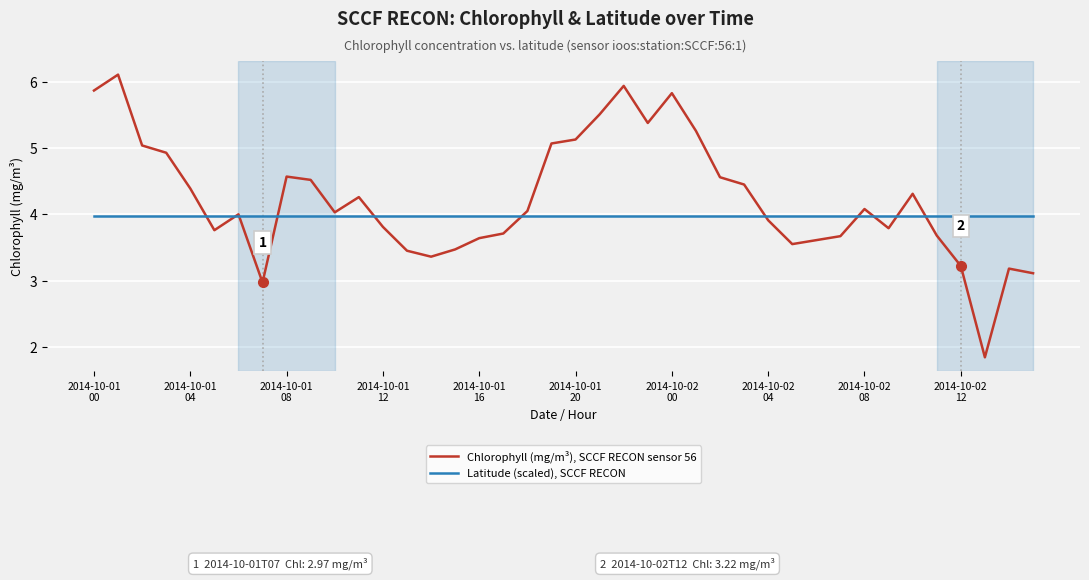

What is the greatest value displayed?

6.1